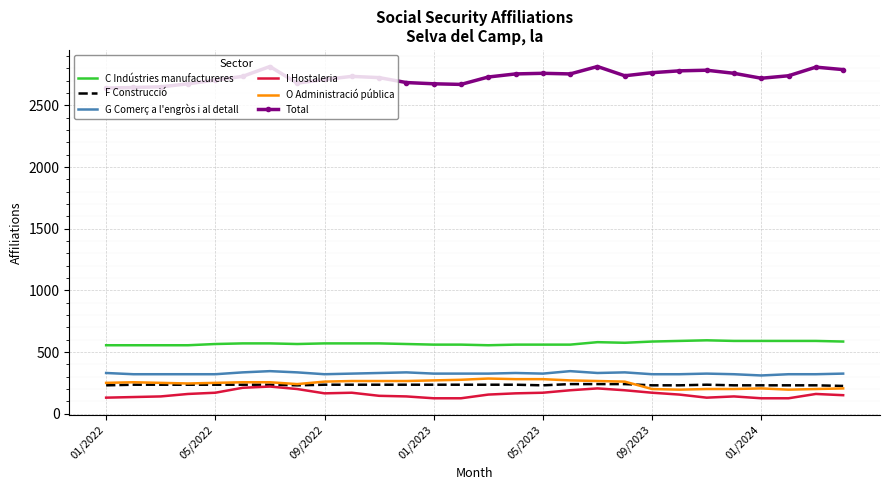

True or false: Total and O Administració pública cross at least once.

False